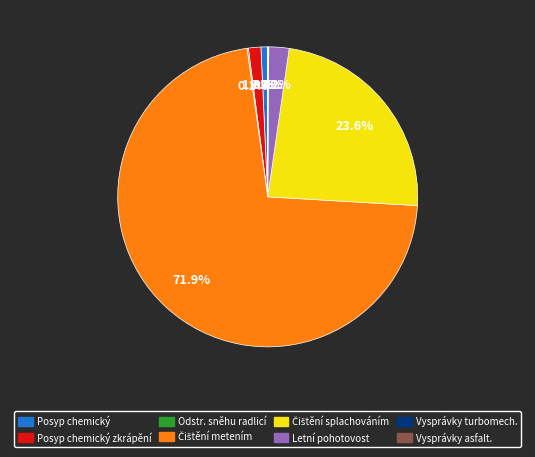

Is there any slice that represents more than half of the pie?

Yes